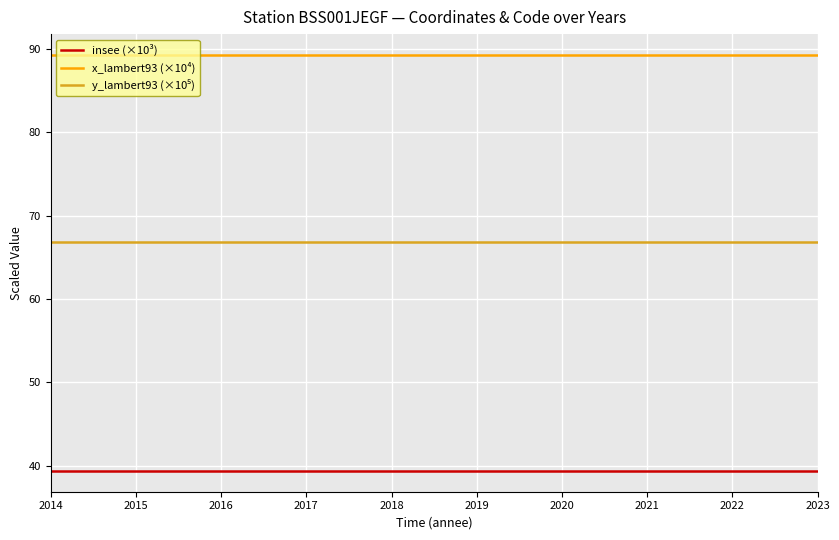

What is the sum of all x_lambert93 (×10⁴) values?

892.8